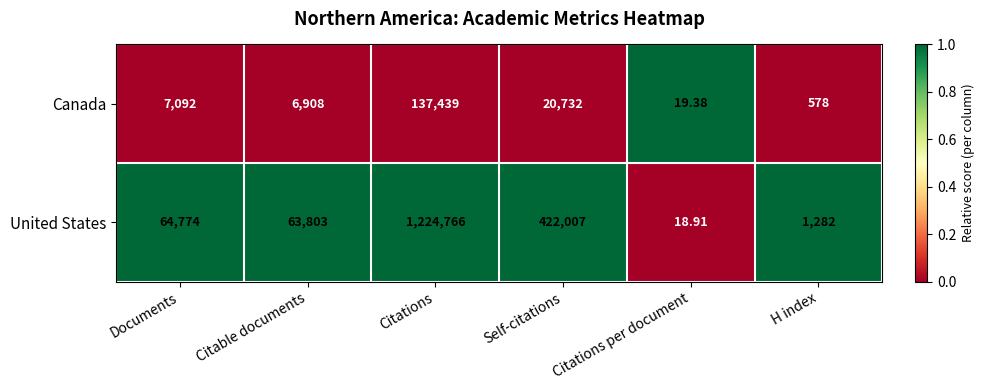

Which category has the highest value across all series?

Citations